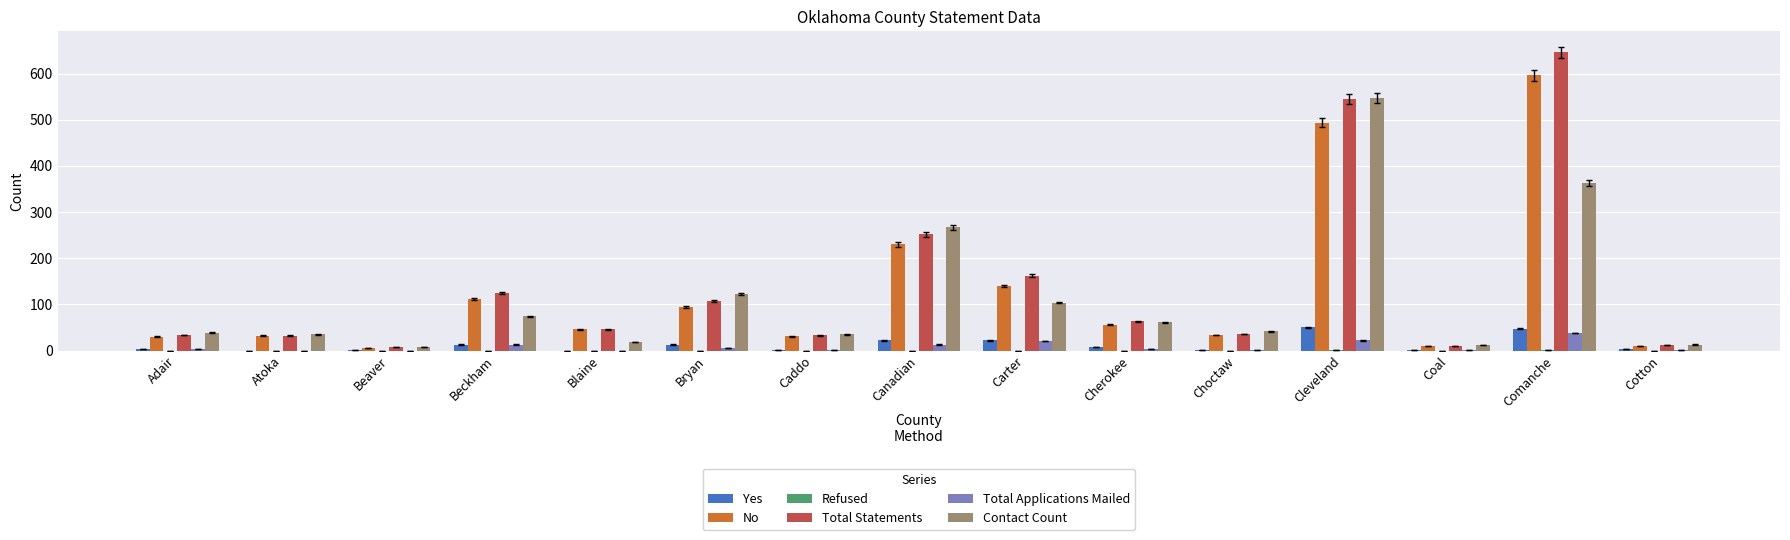

What is the maximum value shown in the chart?

646